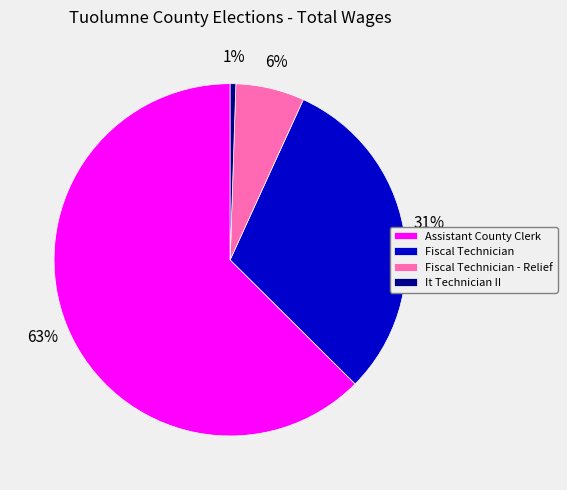

To the nearest percent, what is the average slice percentage?

25%